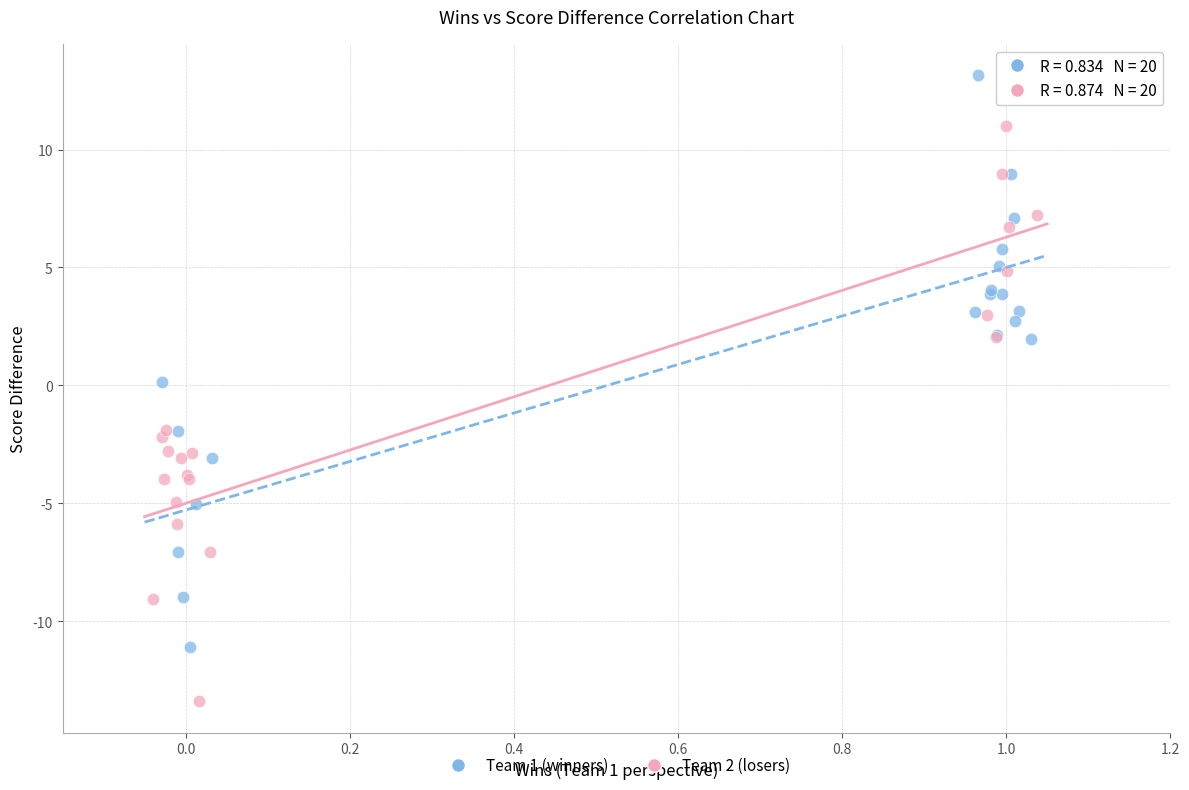

What are all the series names shown in the legend?

Team 1 (winners), Team 2 (losers)